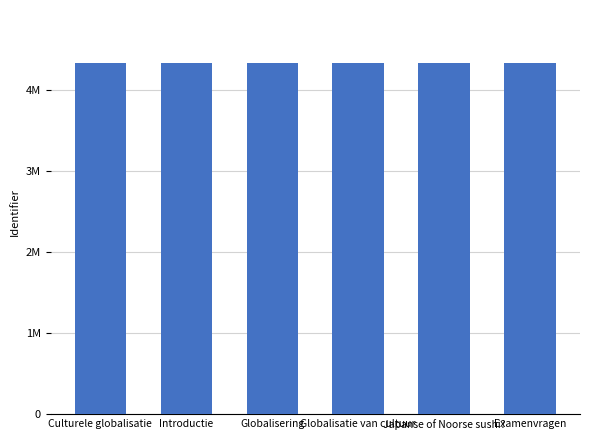

Does the chart contain any negative values?

No